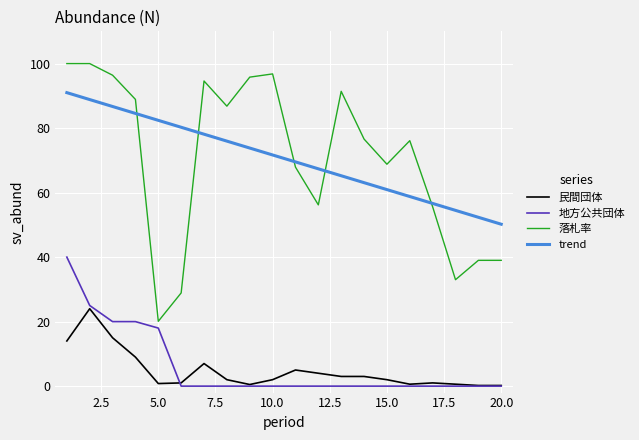

How many values in the 地方公共団体 series exceed 0?

5